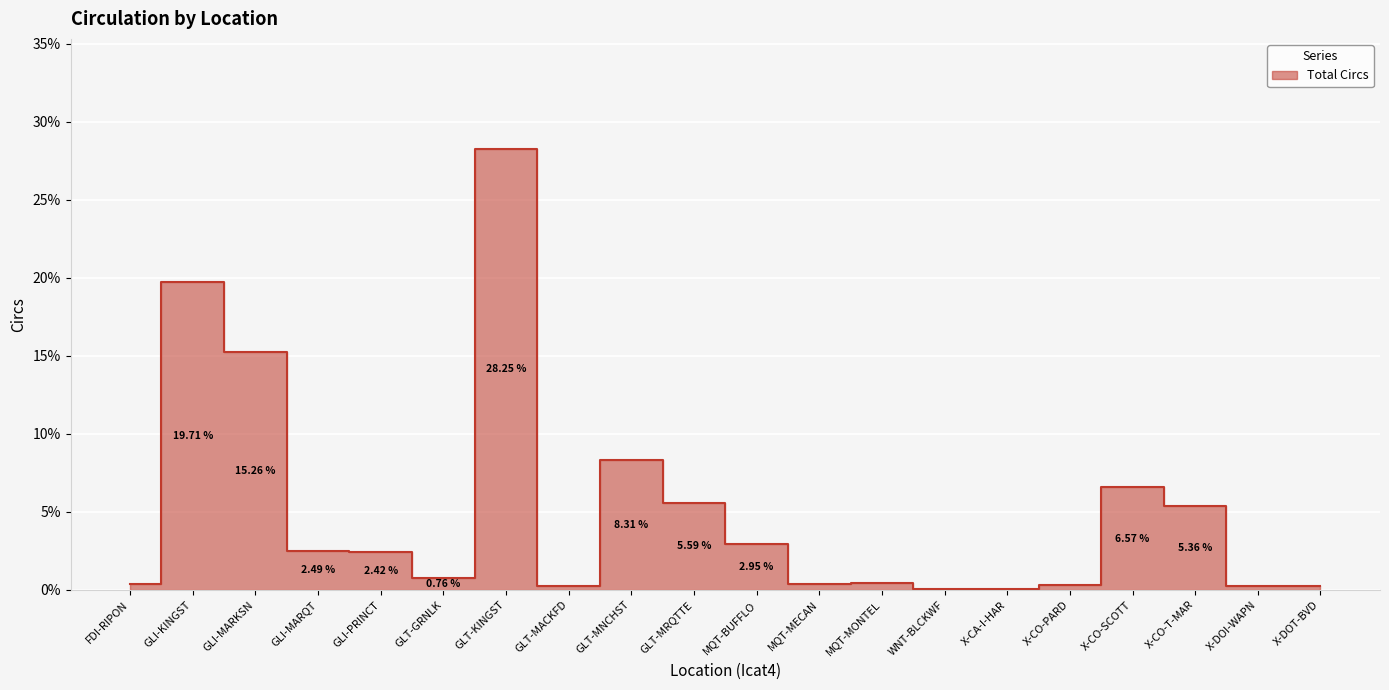

Reading left to right, transcribe all the data shown in this chart.

0.0	0.2	0.2	0.0	0.0	0.0	0.3	0.0	0.1	0.1	0.0	0.0	0.0	0.0	0.0	0.0	0.1	0.1	0.0	0.0